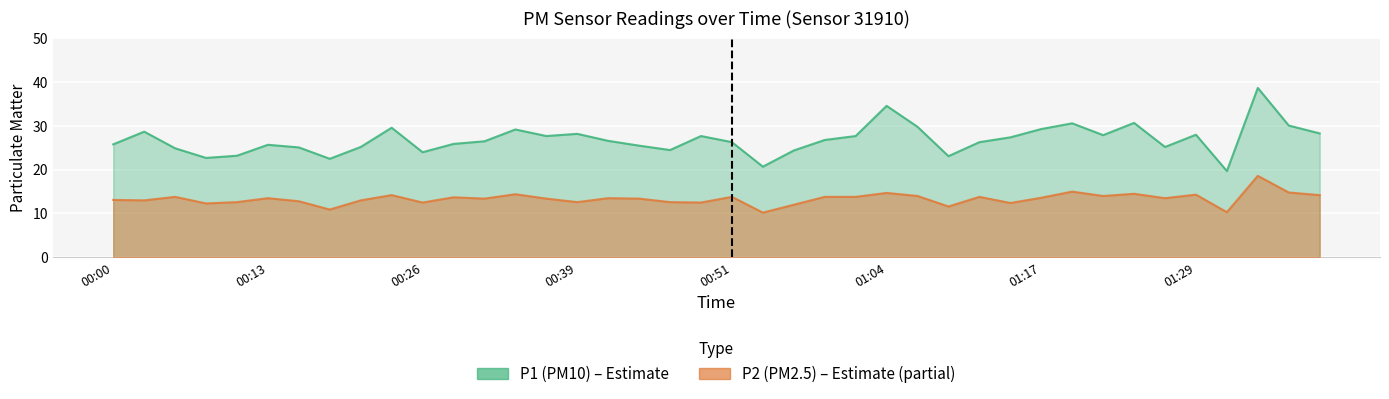

Which series has the largest total across all categories?

P1